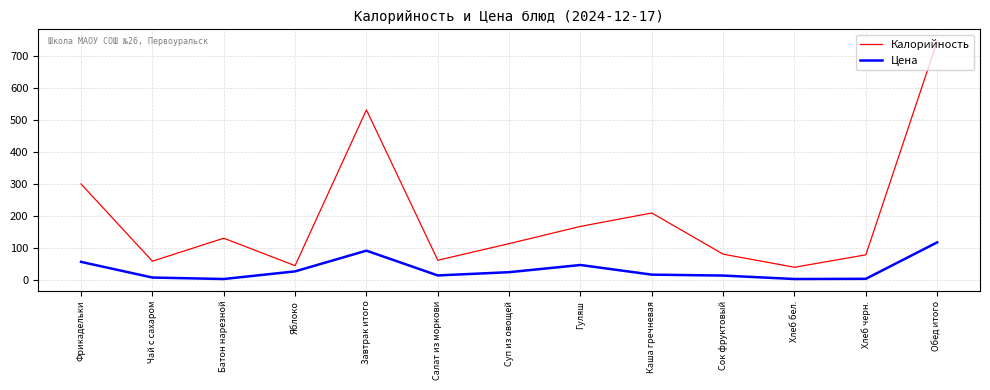

What is the spread (max minus min) of values at Батон нарезной?

127.8